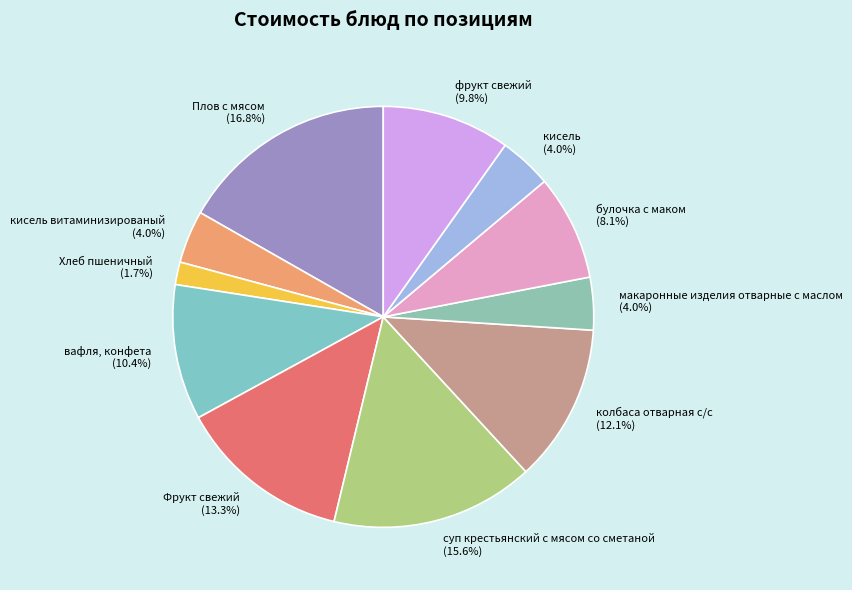

Does кисель витаминизированый account for over 50% of the chart?

No